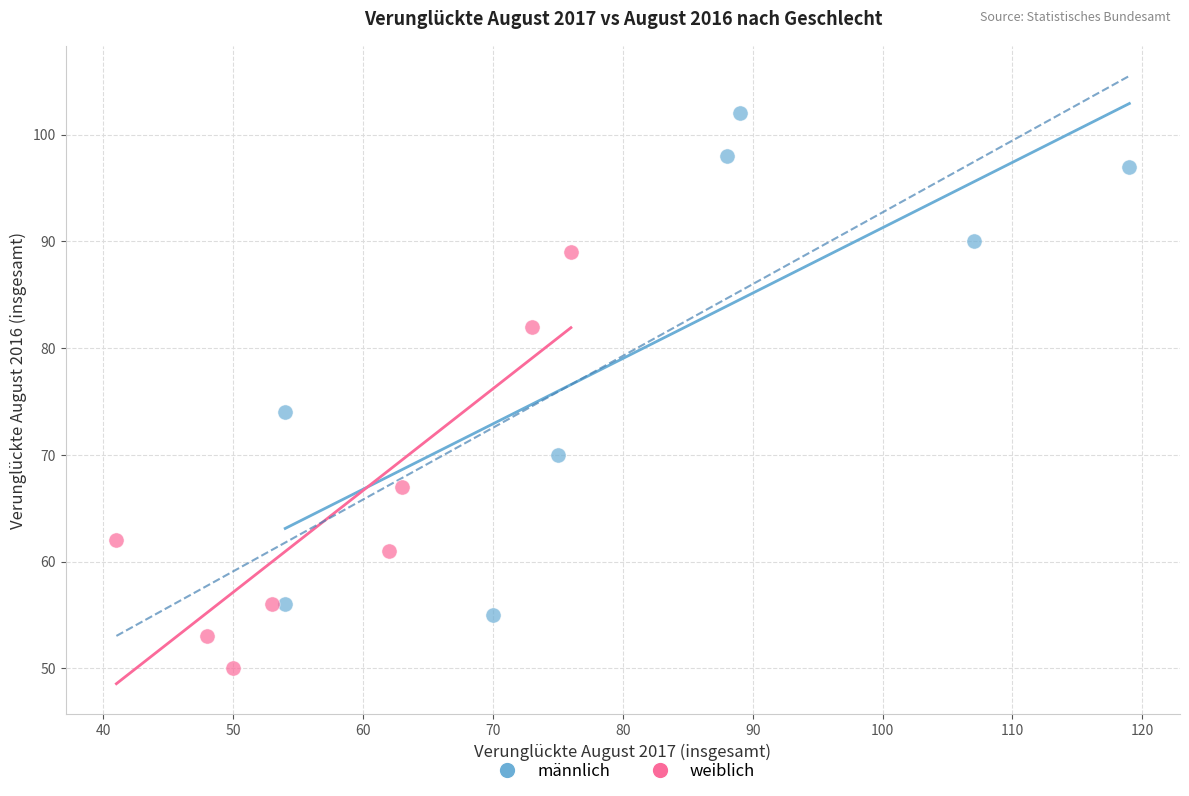

Which series contains the highest Y value?

männlich